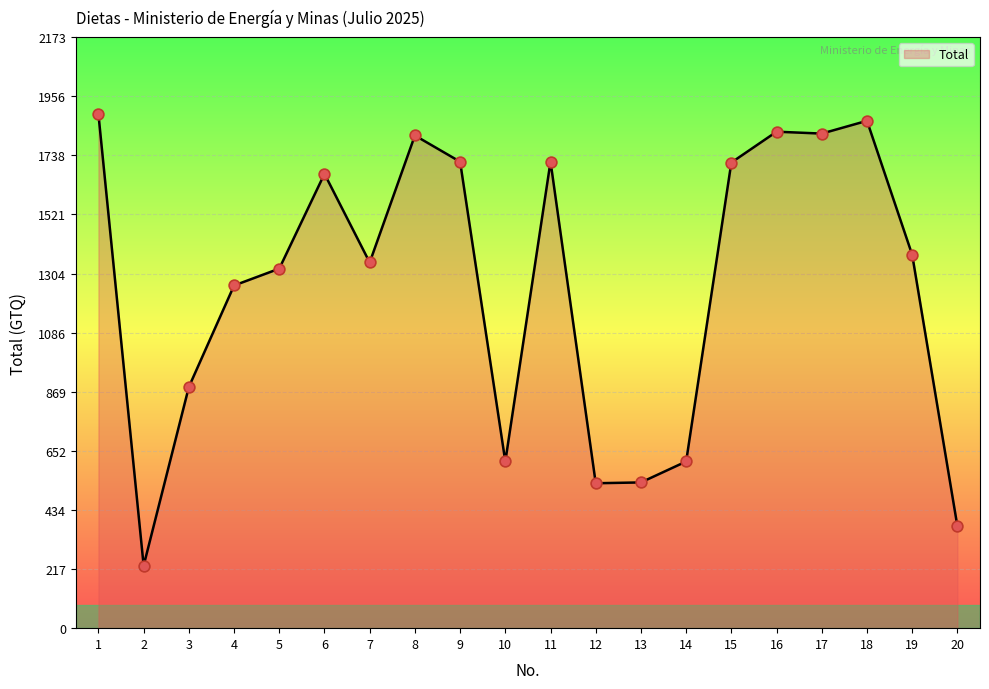

What is the ratio of the value at 15 to the value at 2?

7.4